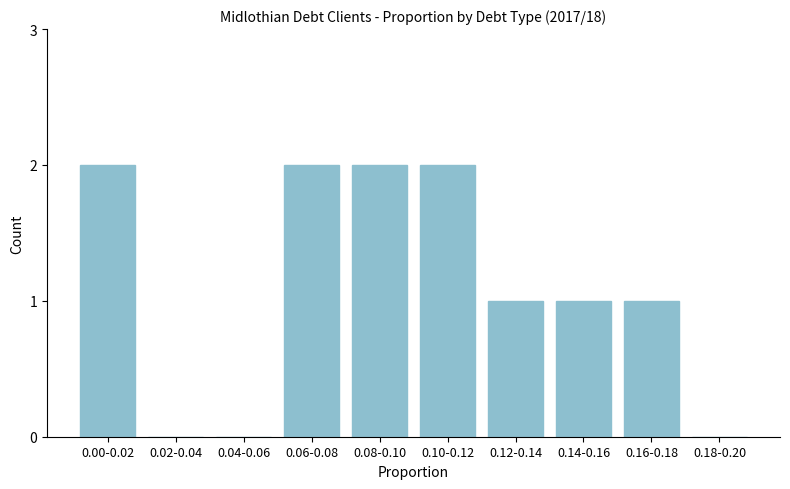

Reading left to right, transcribe all the data shown in this chart.

0.00-0.02=2	0.02-0.04=0	0.04-0.06=0	0.06-0.08=2	0.08-0.10=2	0.10-0.12=2	0.12-0.14=1	0.14-0.16=1	0.16-0.18=1	0.18-0.20=0